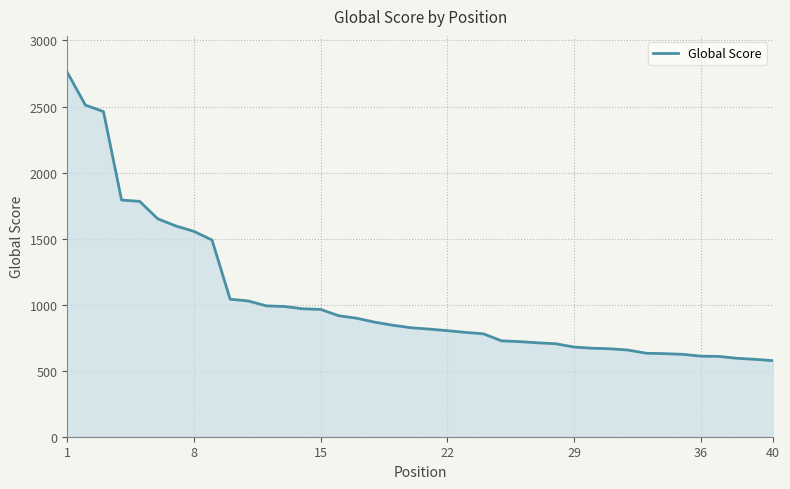

What is the minimum value shown in the chart?

576